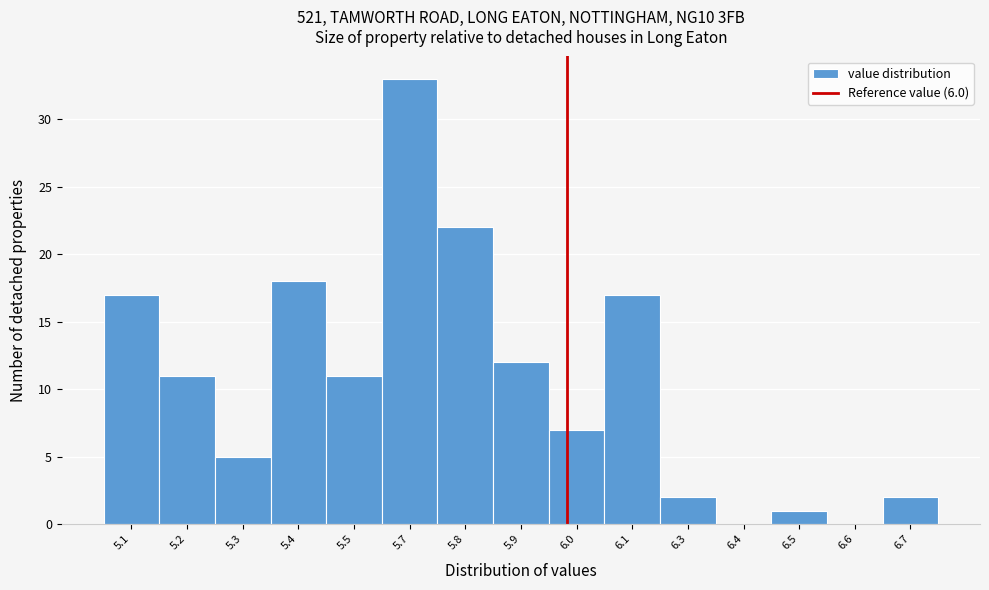

Reading left to right, what are all the values shown in this chart?

5.1=17	5.2=11	5.3=5	5.4=18	5.5=11	5.7=33	5.8=22	5.9=12	6.0=7	6.1=17	6.3=2	6.4=0	6.5=1	6.6=0	6.7=2